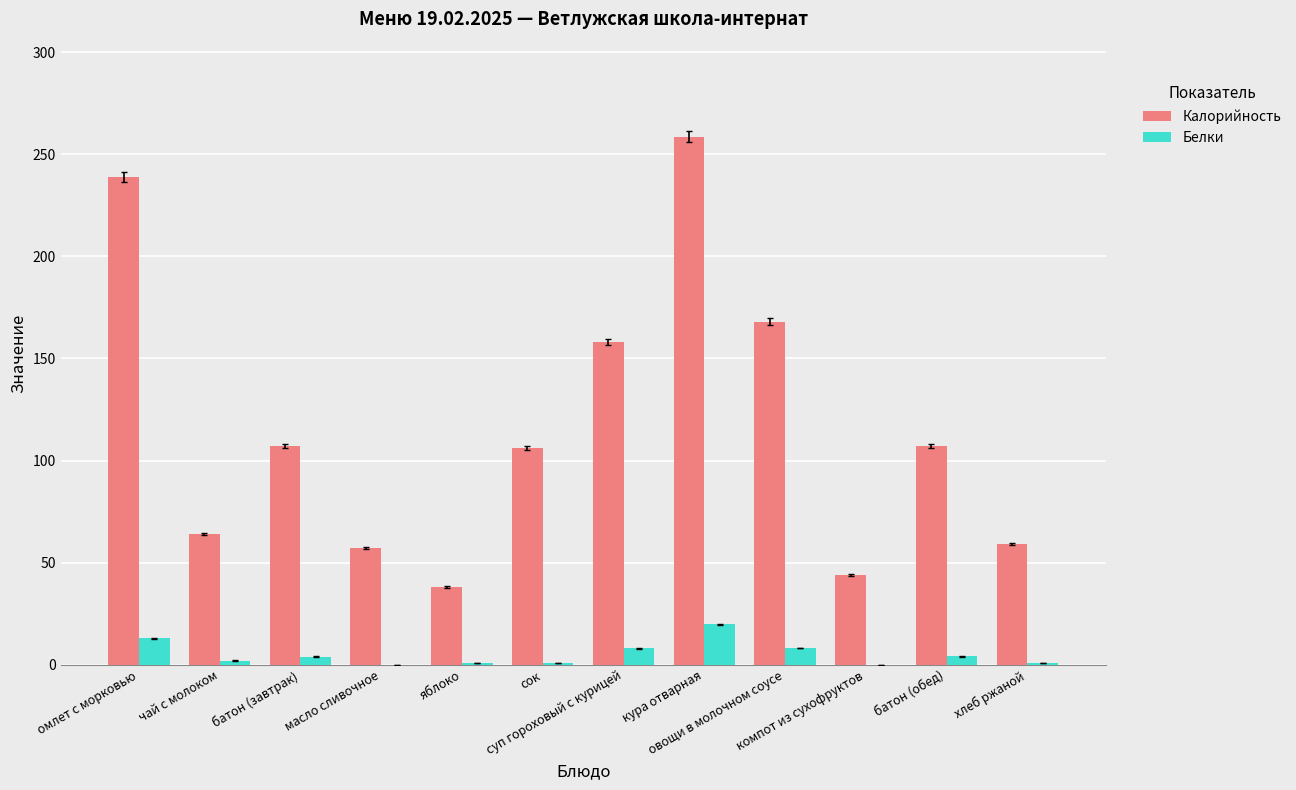

What is the maximum value for Калорийность?

258.7